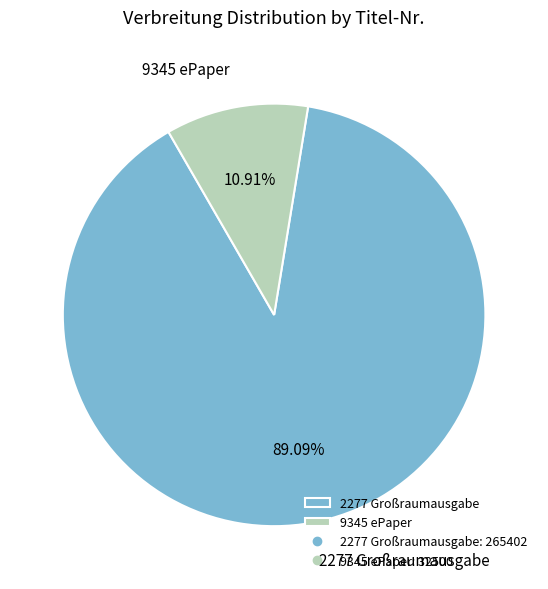

Combined, what portion of the pie is 9345 ePaper and 2277 Großraumausgabe?

100.0%